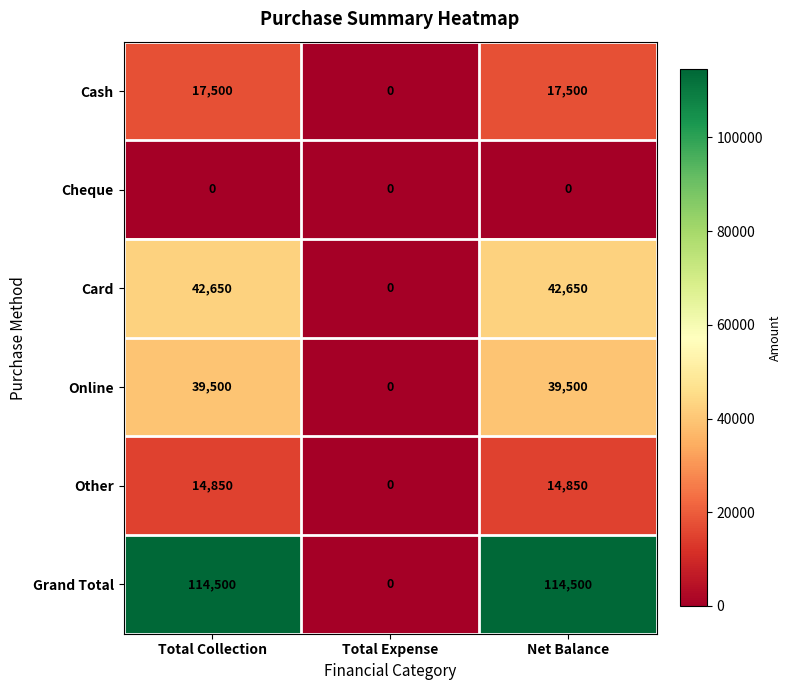

Between Total Expense and Net Balance, which series saw the biggest shift?

Grand Total